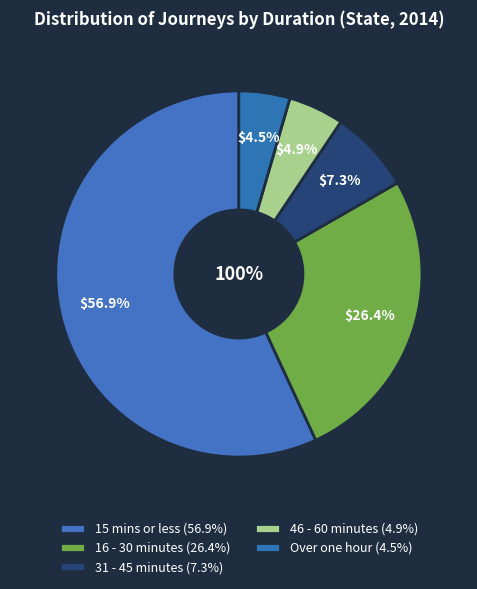

To the nearest percent, what is the difference between the largest and smallest slice percentages?

52%